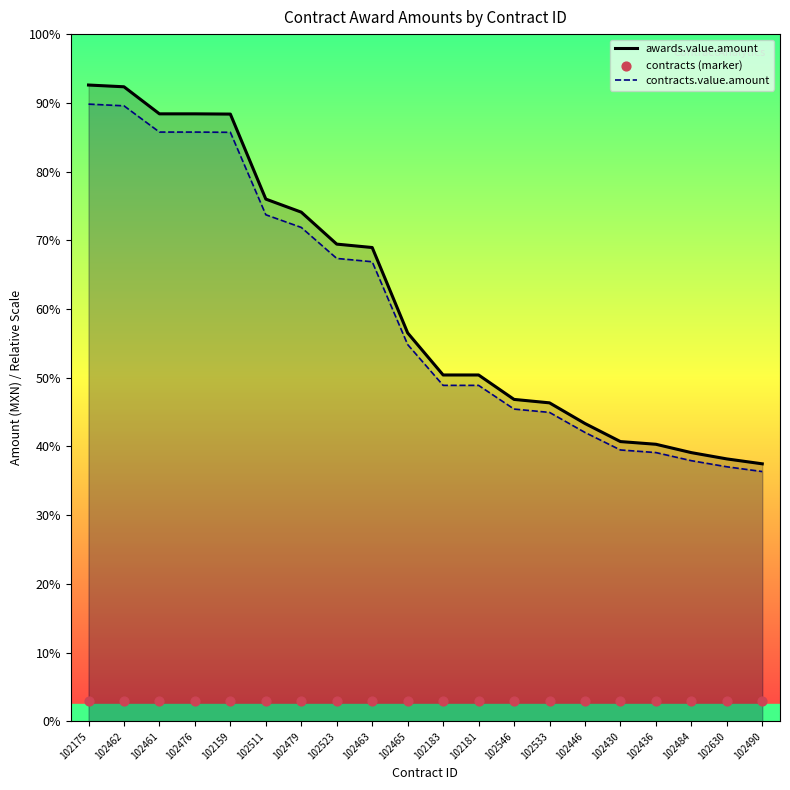

Which series has the largest total across all categories?

awards.value.amount